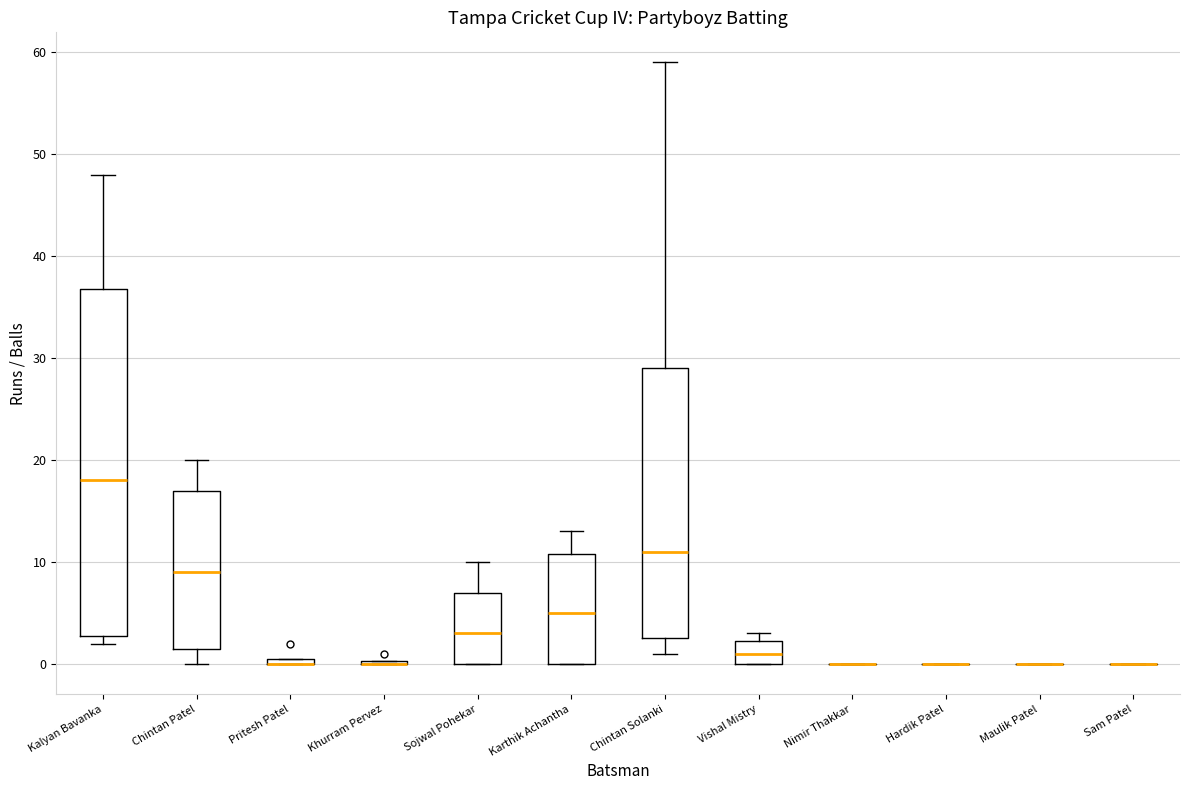

Comparing the boxes themselves (not the whiskers), which one is the tallest?

Kalyan Bavanka